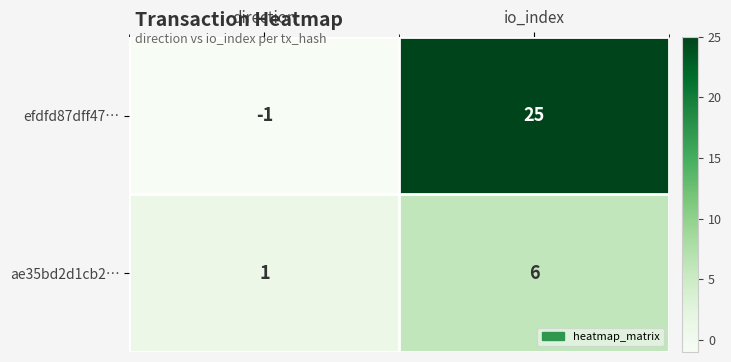

What is the difference between the efdfd87dff47… values at direction and io_index?

26